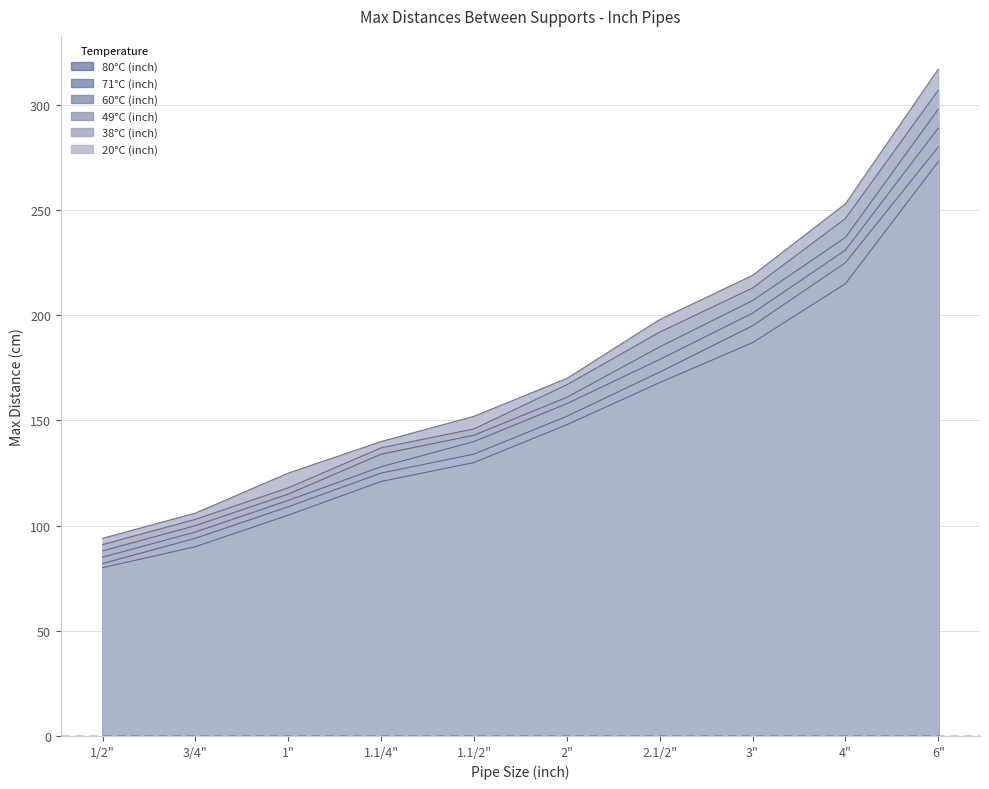

True or false: 80°C (inch) has more than 2 interior local peaks.

False